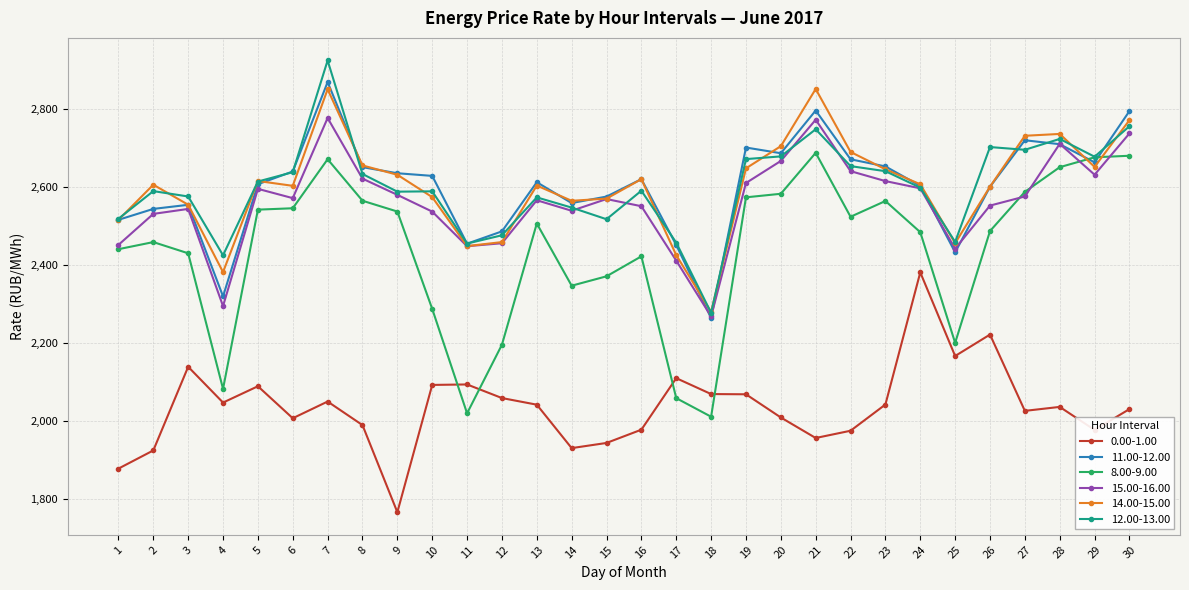

How many lines are shown in the chart?

6